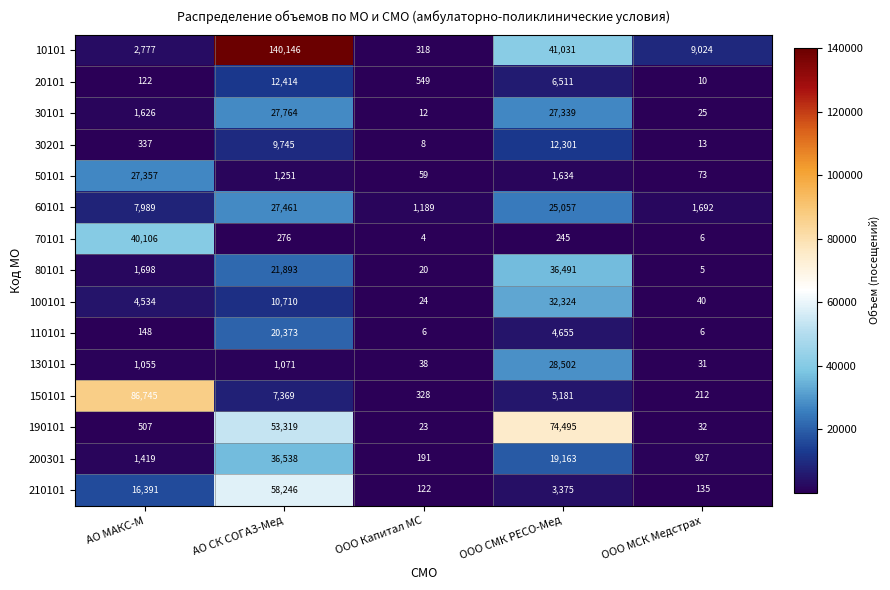

True or false: 50101 has a value of 27357 at АО МАКС-М.

True